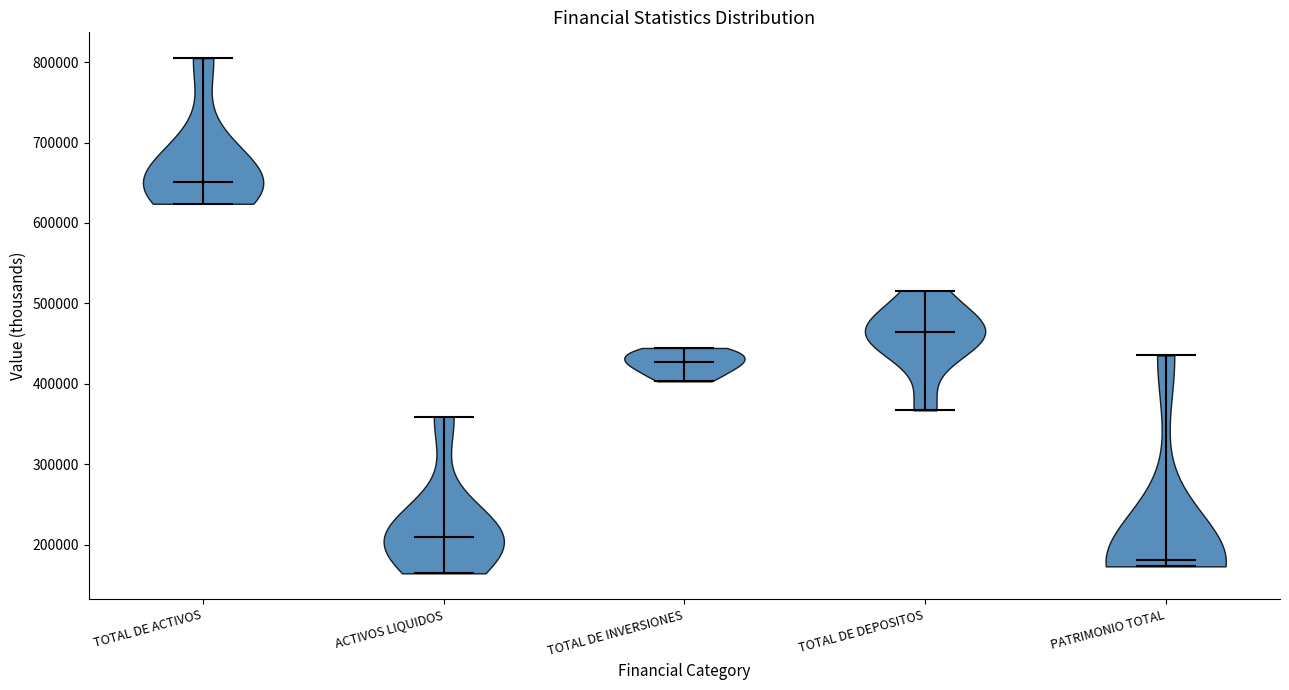

Which violin has the lowest median line?

PATRIMONIO TOTAL